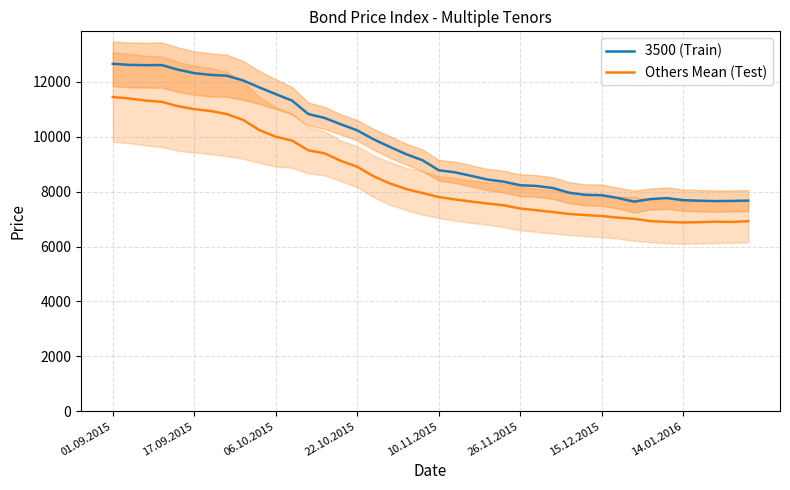

True or false: Others Mean (Test) and 3500 (Train) intersect in this chart.

False